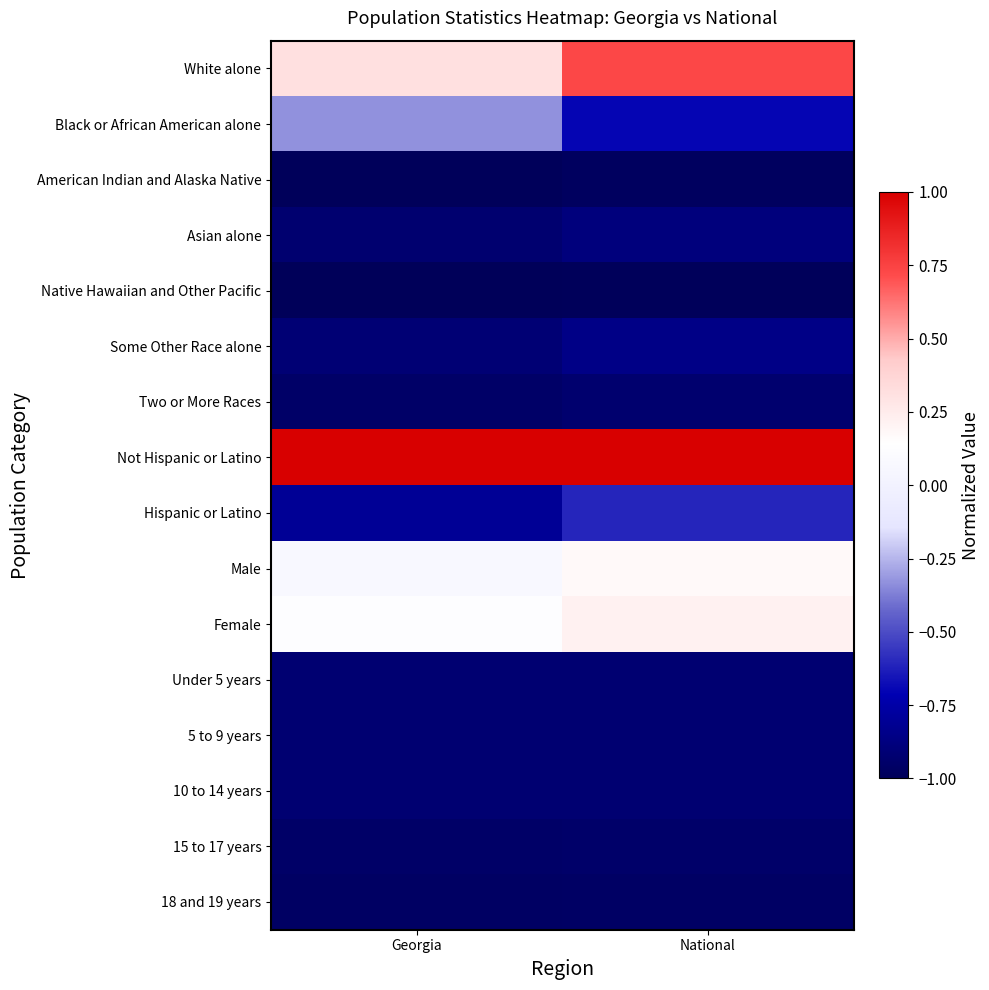

Rank the series by their maximum value, from highest to lowest.

Not Hispanic or Latino, White alone, Female, Male, Black or African American alone, Hispanic or Latino, Some Other Race alone, Asian alone, 10 to 14 years, 5 to 9 years, Under 5 years, Two or More Races, 15 to 17 years, 18 and 19 years, American Indian and Alaska Native, Native Hawaiian and Other Pacific